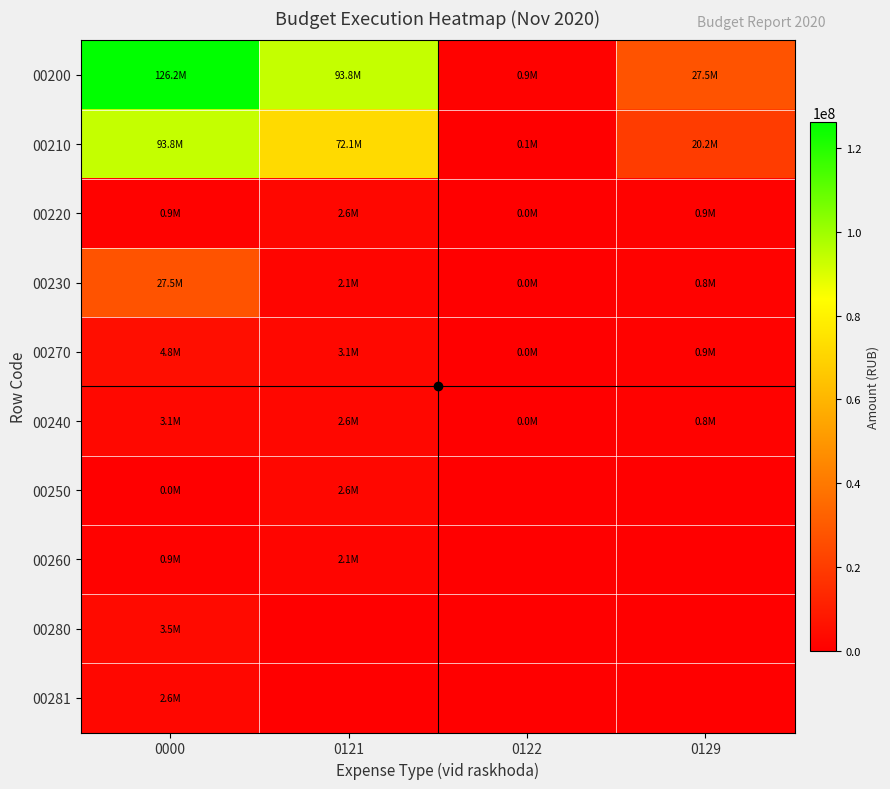

Reading right to left, list all the values displayed in this chart.

00200: 0129=27528213.7	0122=879713.5	0121=93828236.2	0000=126174480.1
00210: 0129=20171937.0	0122=102558.2	0121=72118581.5	0000=93828236.2
00220: 0129=920158.8	0122=8400.0	0121=2561485.3	0000=879713.5
00230: 0129=768736.6	0122=8400.0	0121=2080131.1	0000=27528213.7
00270: 0129=920158.8	0122=8400.0	0121=3062883.5	0000=4788212.0
00240: 0129=768736.6	0122=8400.0	0121=2561485.3	0000=3062883.5
00250: 0129=0.0	0122=0.0	0121=2638515.6	0000=8400.0
00260: 0129=0.0	0122=0.0	0121=2080131.1	0000=920158.8
00280: 0129=0.0	0122=0.0	0121=0.0	0000=3537347.4
00281: 0129=0.0	0122=0.0	0121=0.0	0000=2638515.6